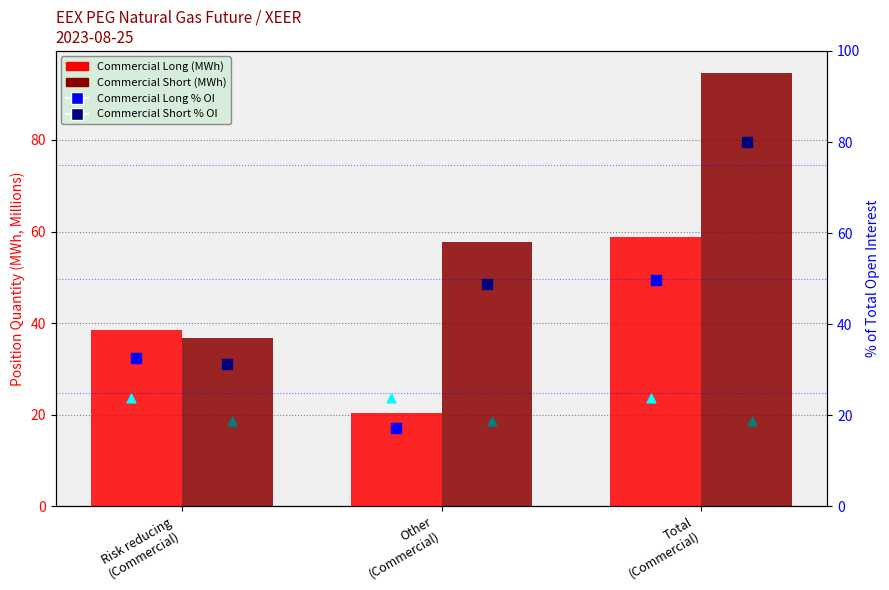

Is the value of Commercial Long % of OI at Total
(Commercial) greater than the value of Commercial Short (MWh, M) at Other
(Commercial)?

No